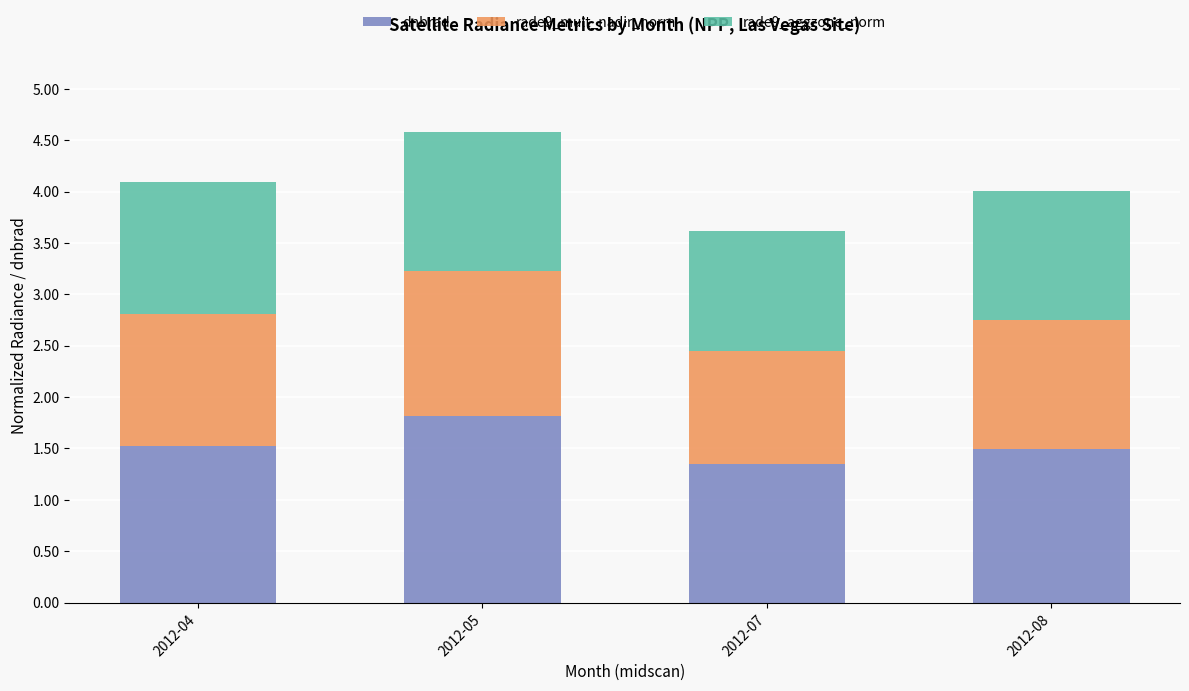

What is the minimum value for dnbrad?

1.3